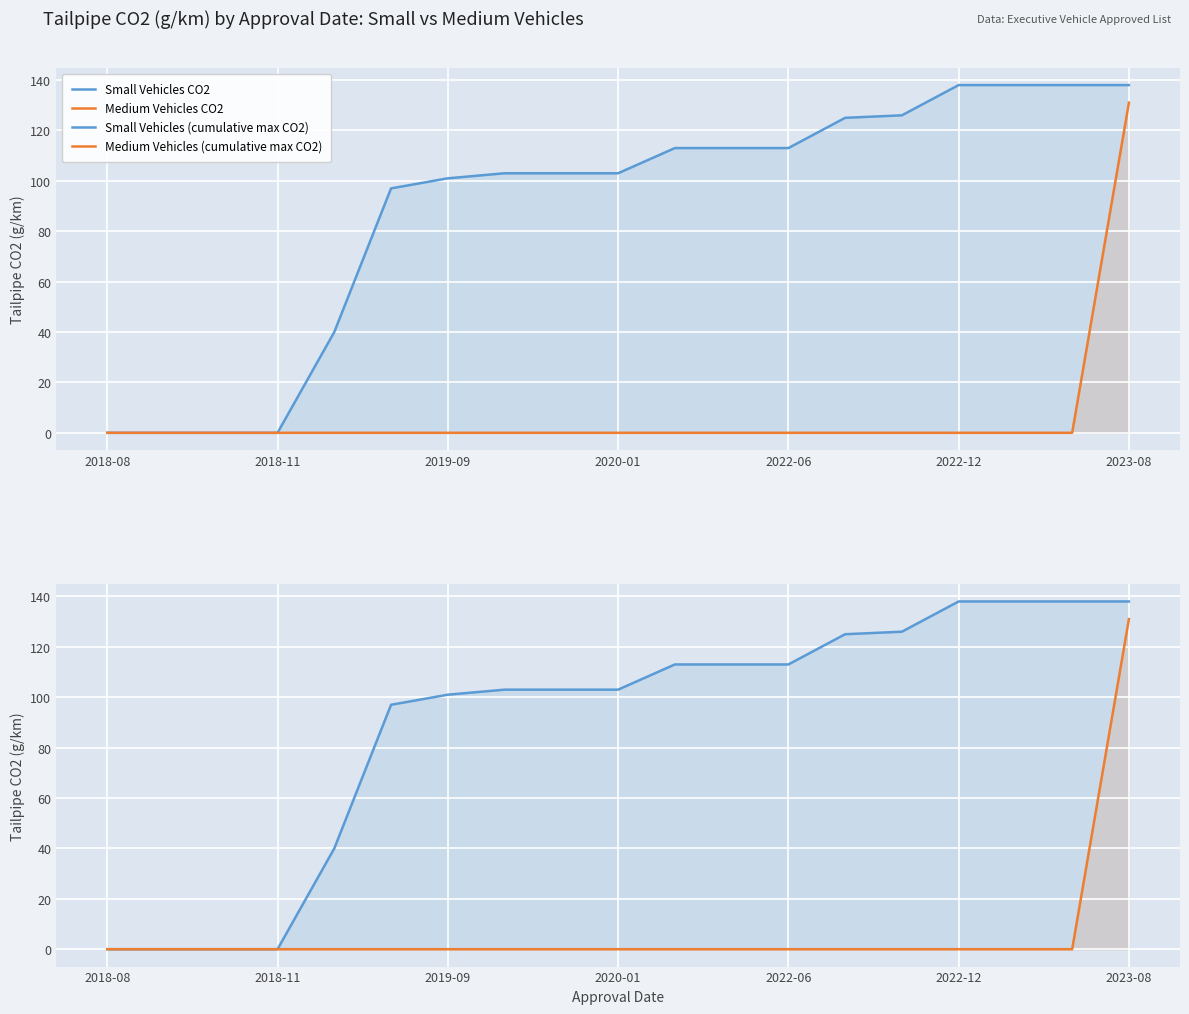

What is the average value of the Small Vehicles (cumulative max CO2) series?

89